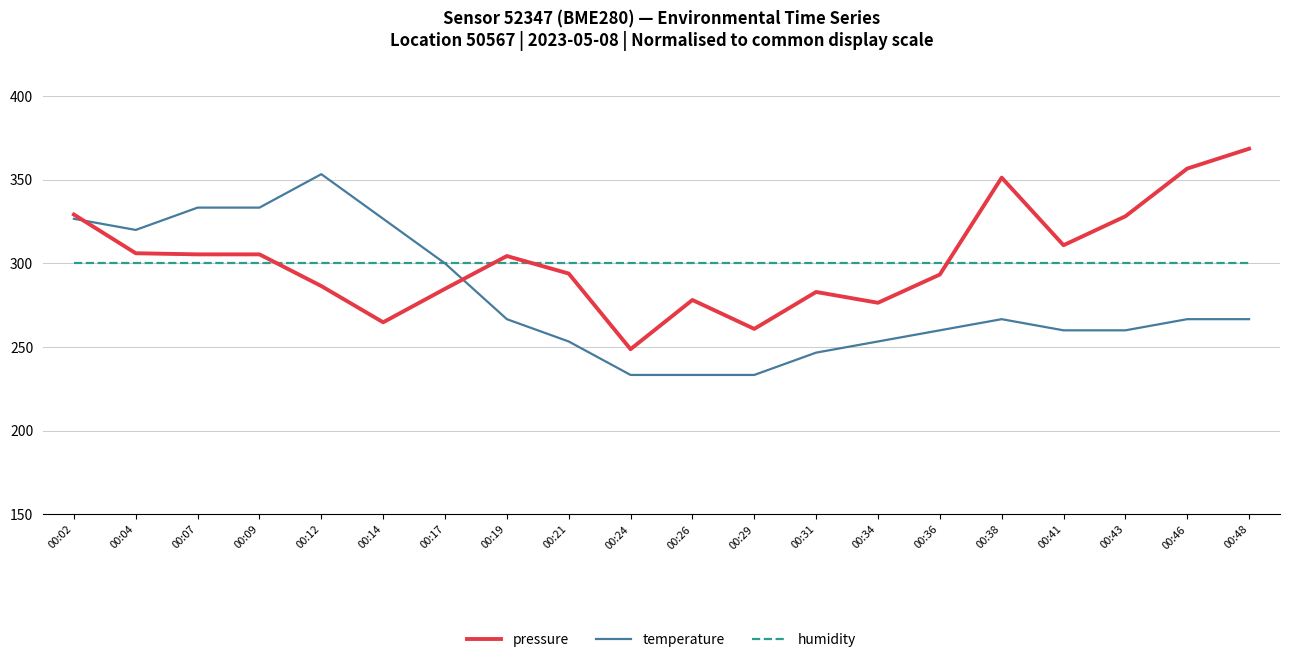

The pressure series shows 278.1 at 00:26. True or false?

True